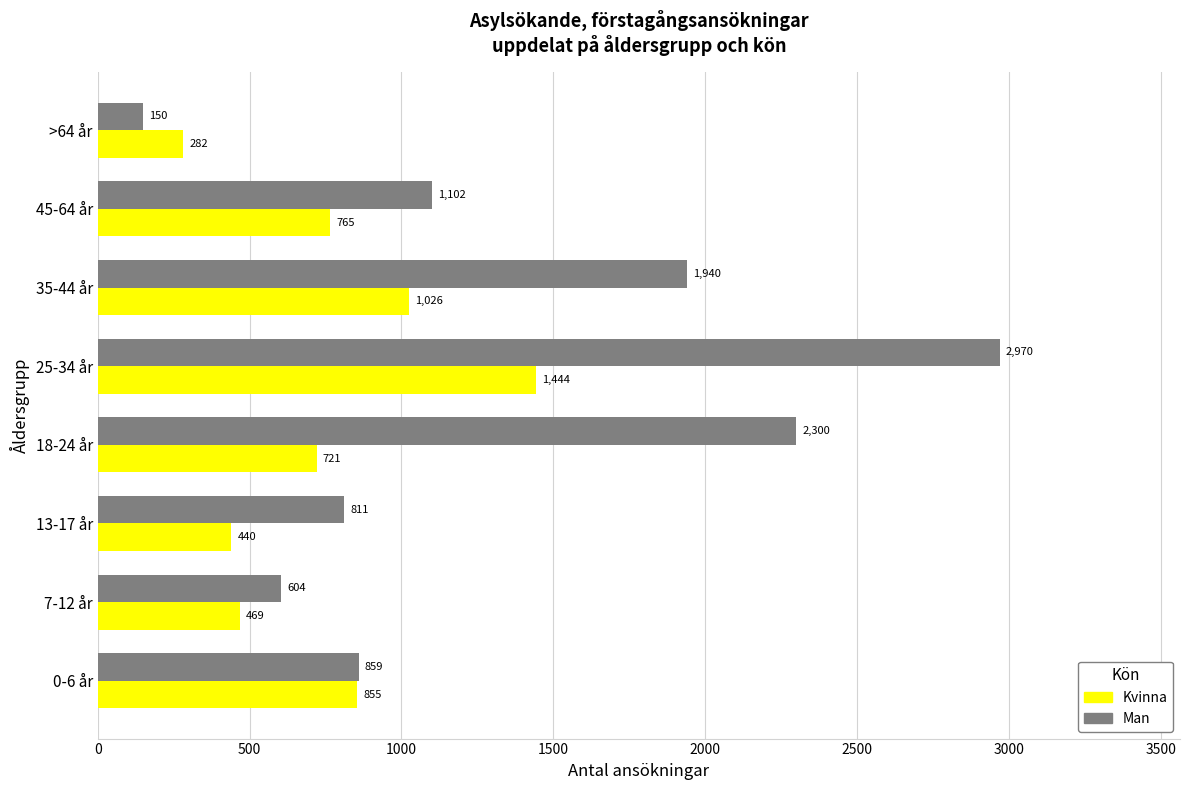

Rank the categories by Kvinna value from lowest to highest.

>64 år, 13-17 år, 7-12 år, 18-24 år, 45-64 år, 0-6 år, 35-44 år, 25-34 år